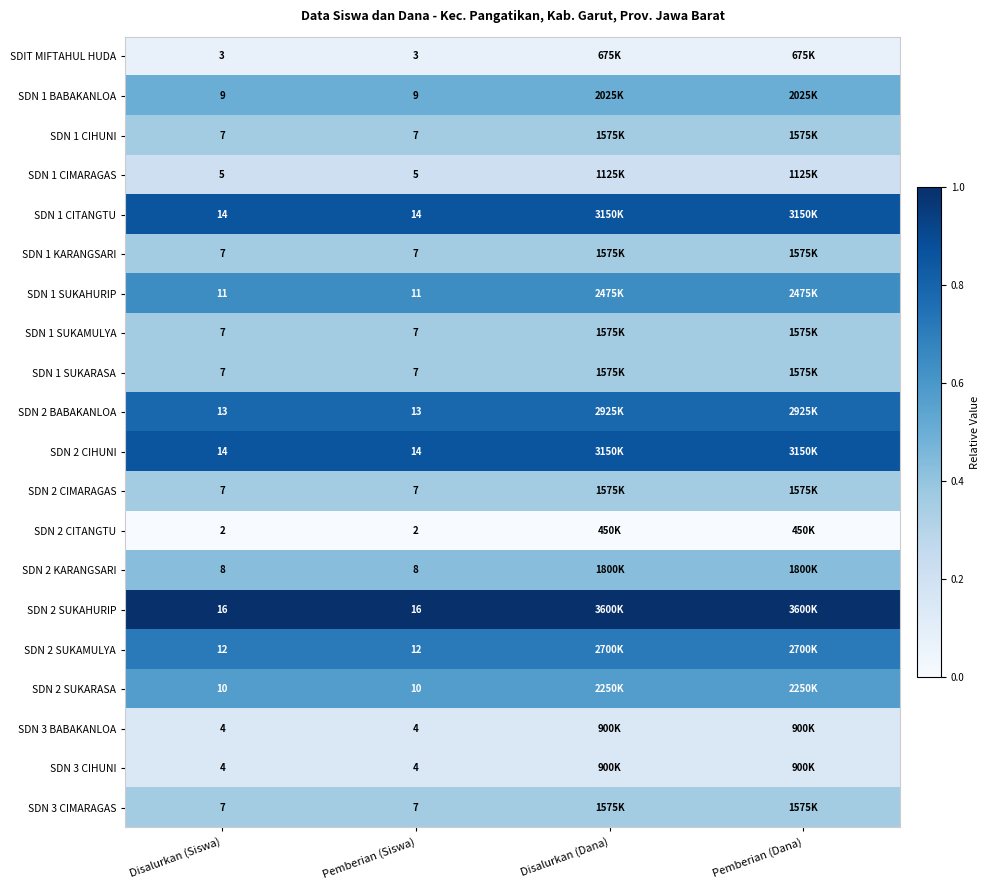

Which has a higher value, Disalurkan (Dana) or Pemberian (Dana)?

Disalurkan (Dana)